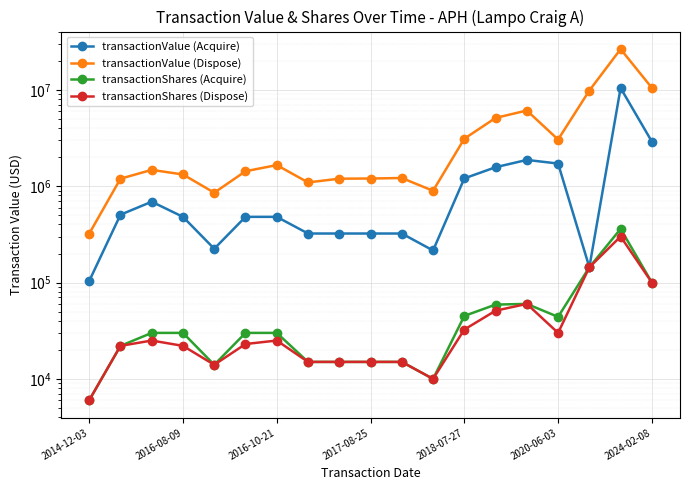

How many values in the transactionValue (Acquire) series are below 480150?

8